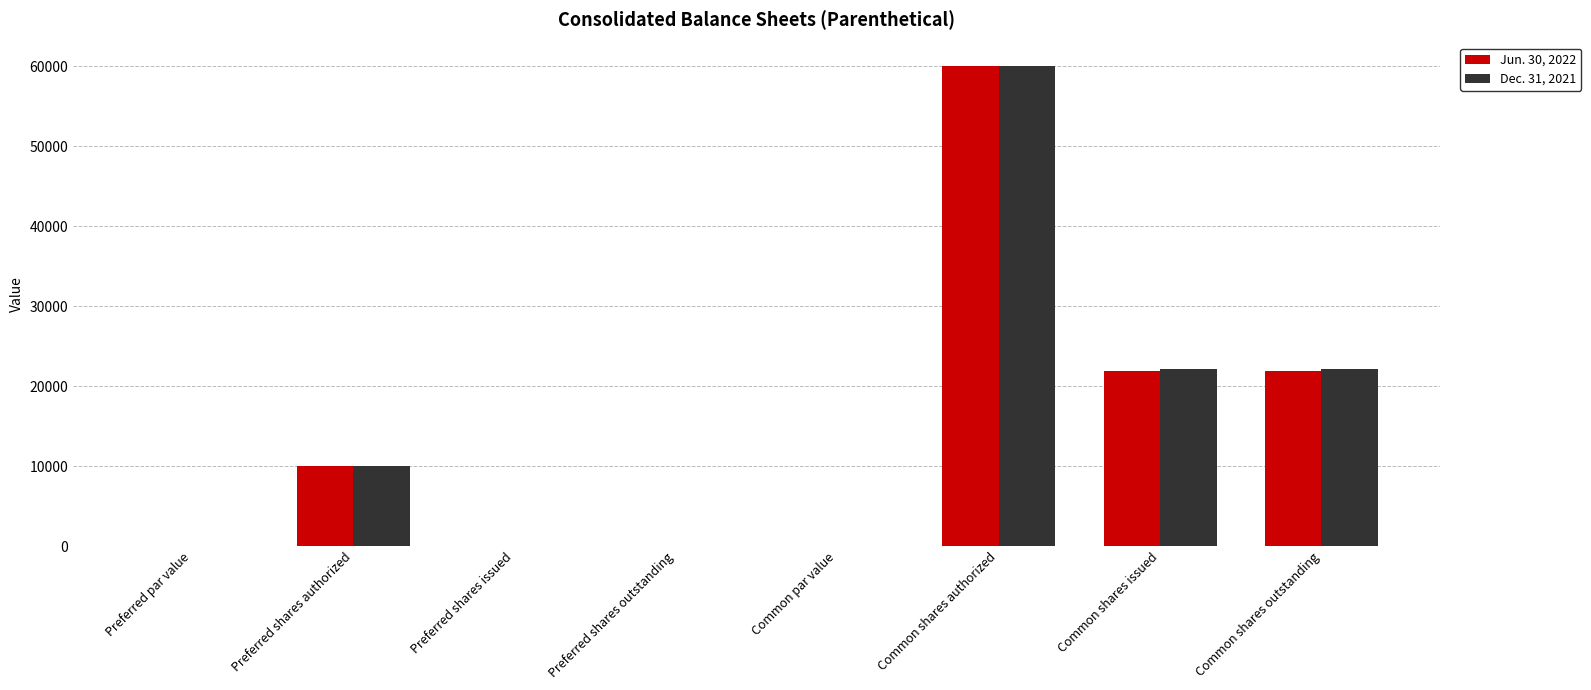

How many groups of bars are there?

8